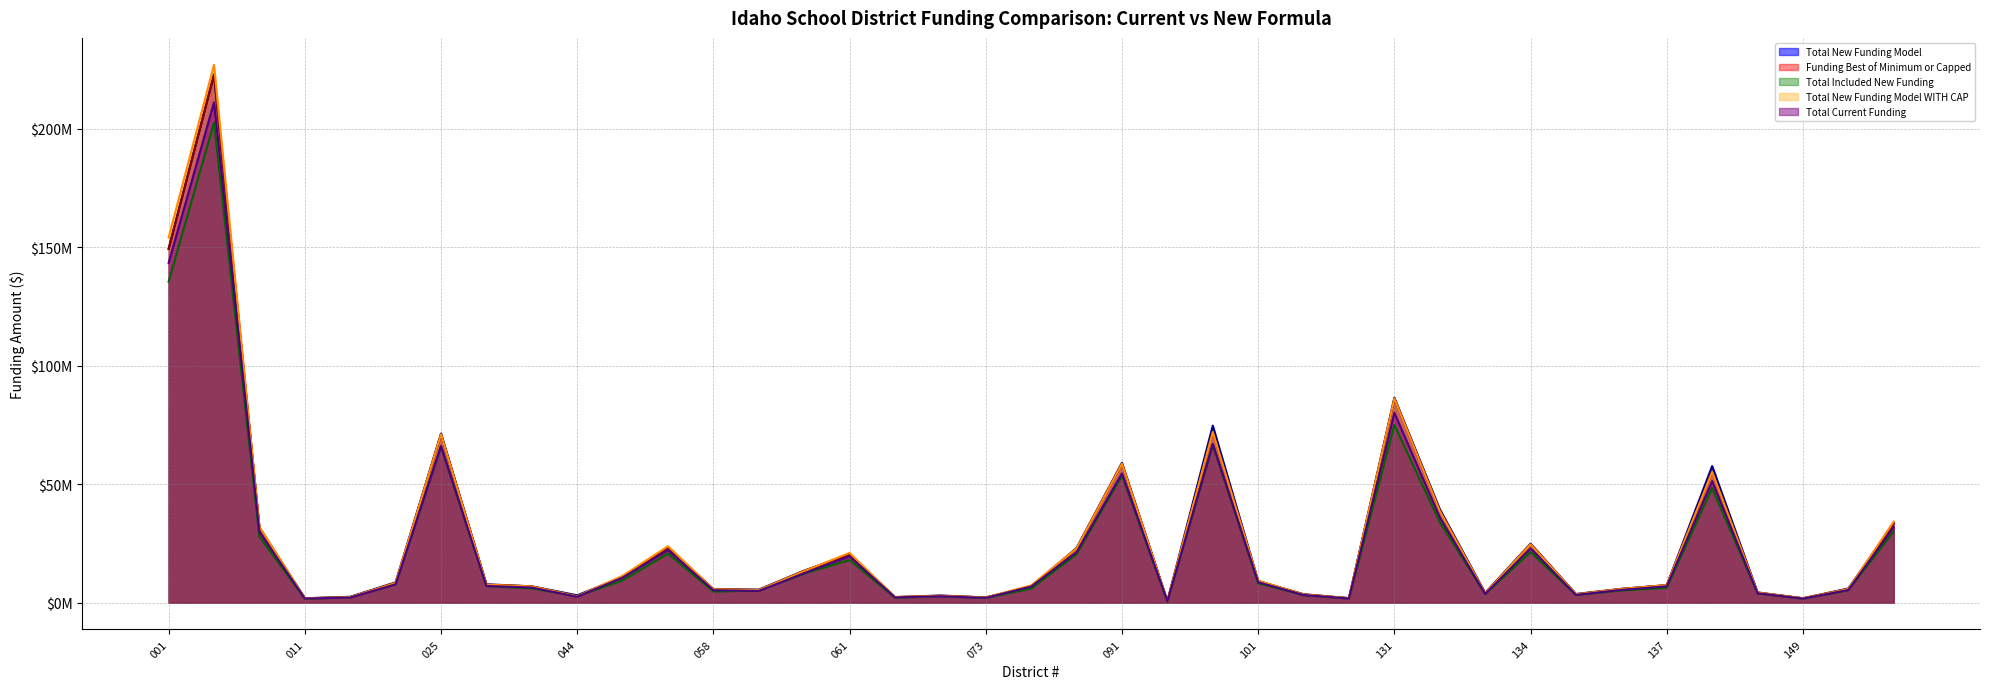

What is the highest value of the Total New Funding Model WITH CAP series?

227107645.4